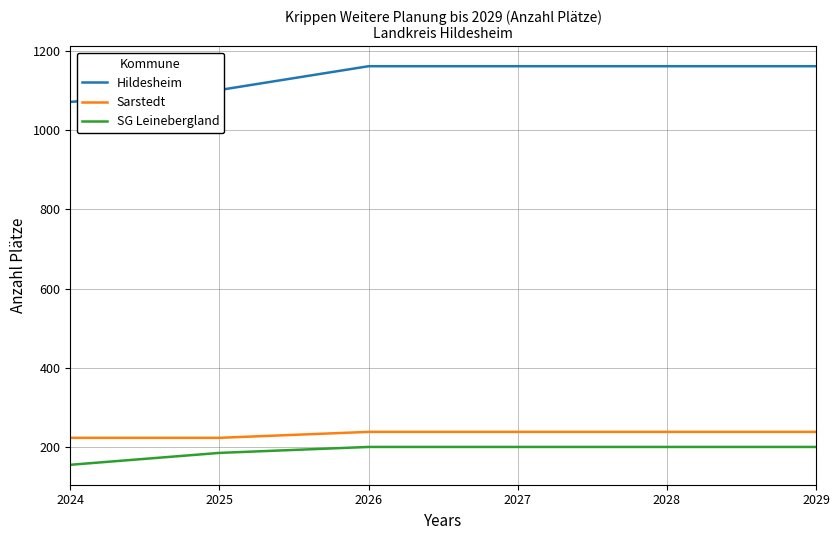

Reading left to right, what are all the values shown in this chart?

Hildesheim: 2024=1071	2025=1101	2026=1161	2027=1161	2028=1161	2029=1161
Sarstedt: 2024=224	2025=224	2026=239	2027=239	2028=239	2029=239
SG Leinebergland: 2024=156	2025=186	2026=201	2027=201	2028=201	2029=201